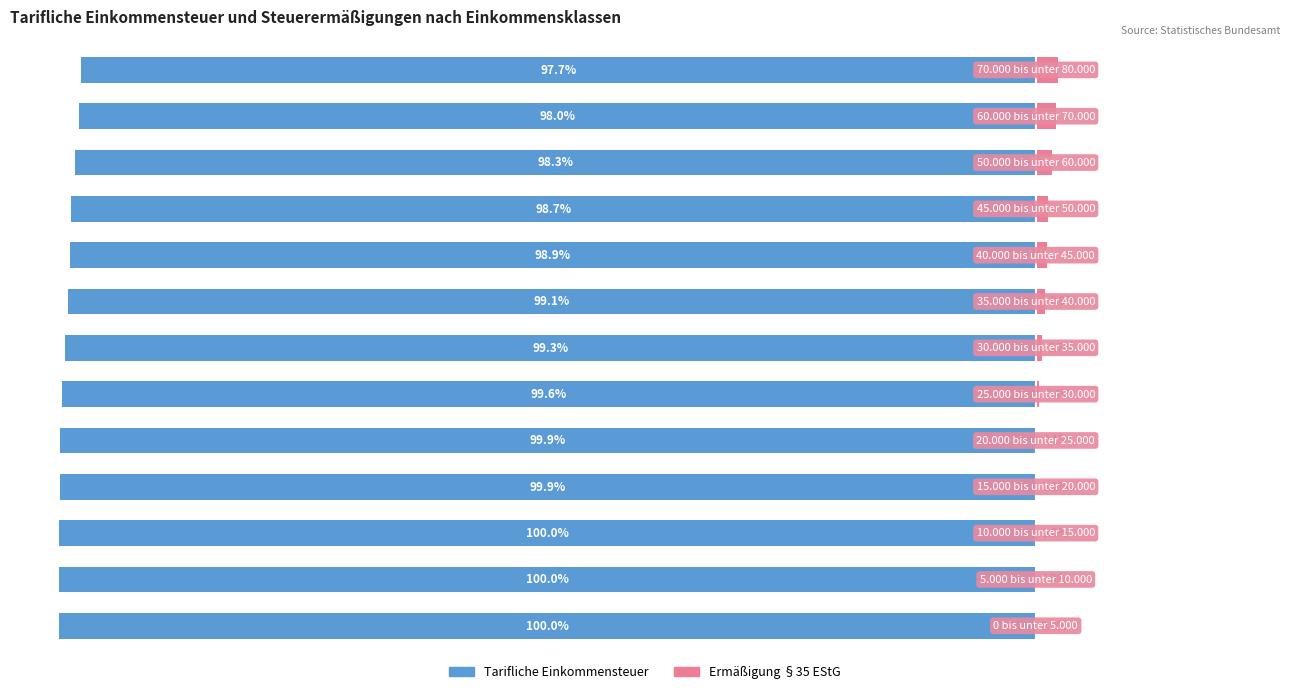

What are all the series names shown in the legend?

Tarifliche Einkommensteuer, Ermäßigung §35 EStG